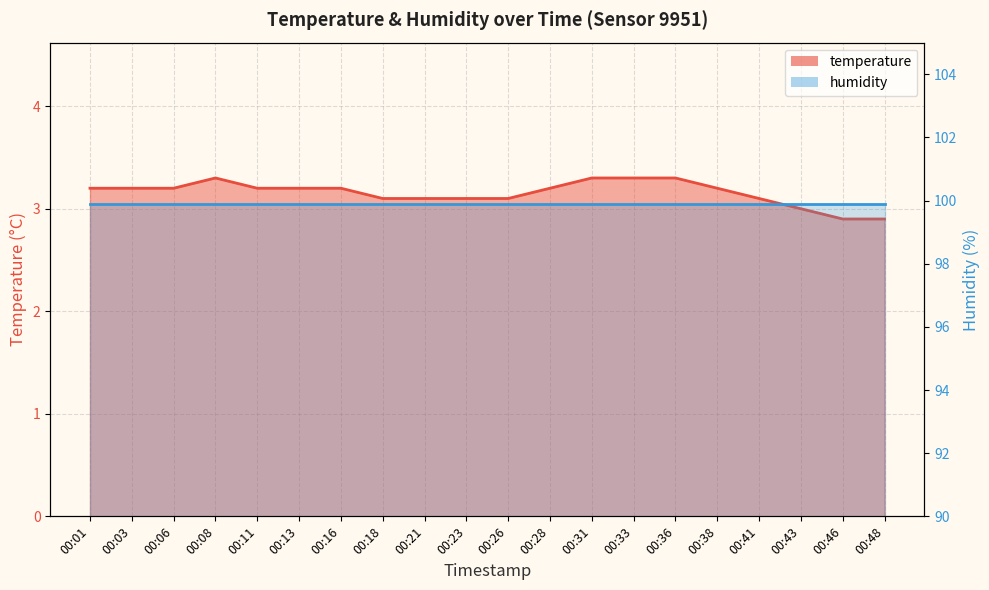

Rank the categories by value from lowest to highest.

00:46, 00:48, 00:43, 00:18, 00:21, 00:23, 00:26, 00:41, 00:01, 00:03, 00:06, 00:11, 00:13, 00:16, 00:28, 00:38, 00:08, 00:31, 00:33, 00:36